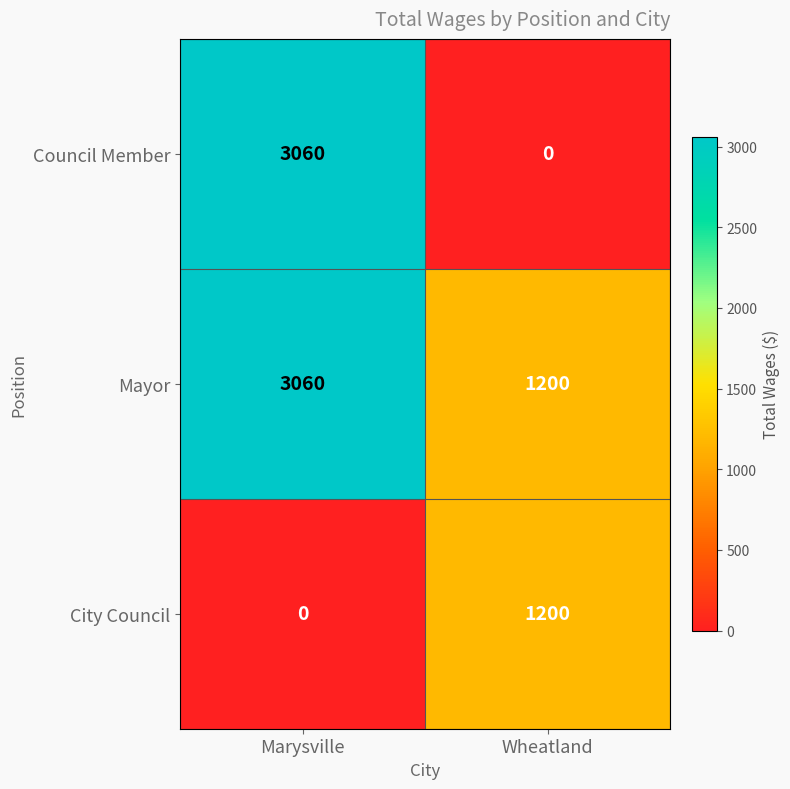

How many categories are shown in the chart?

2